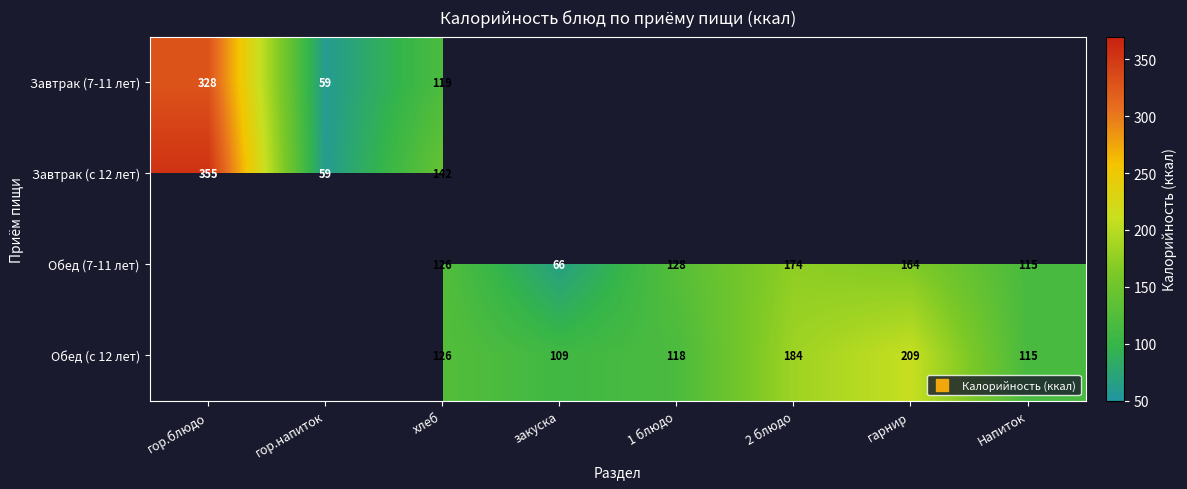

Between гор.напиток and закуска, which is larger?

гор.напиток